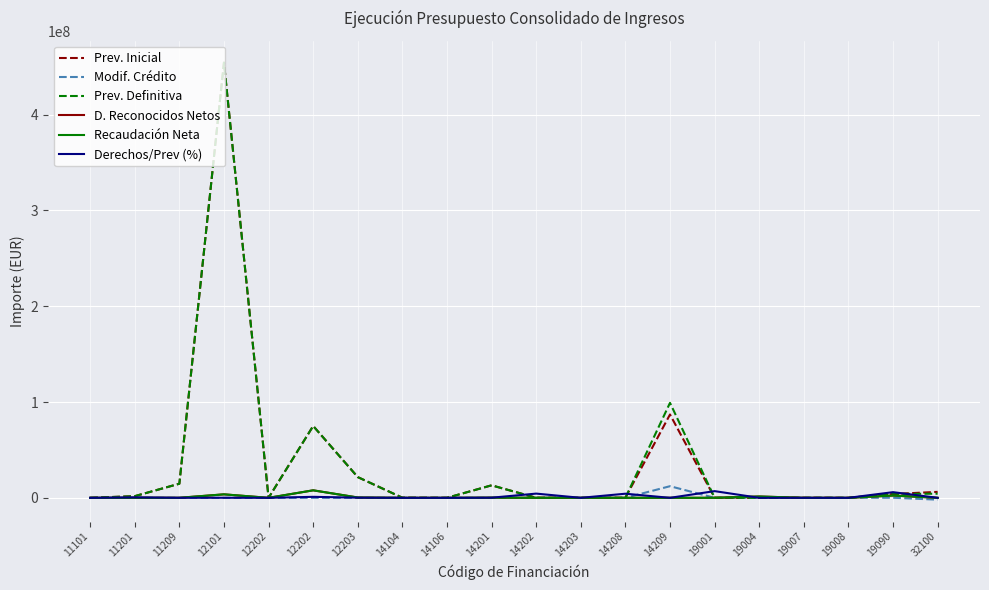

True or false: Modif. Crédito has more than 1 points higher than both neighbors.

True